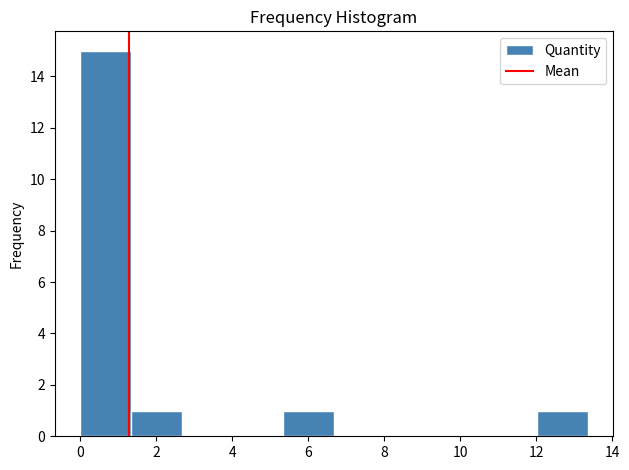

Which range on the x-axis has the tallest bar?

0.0 to 1.4